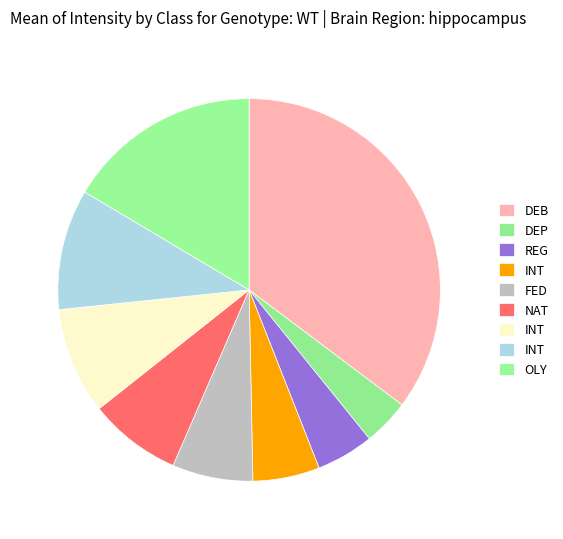

Count the number of slices in the pie.

9